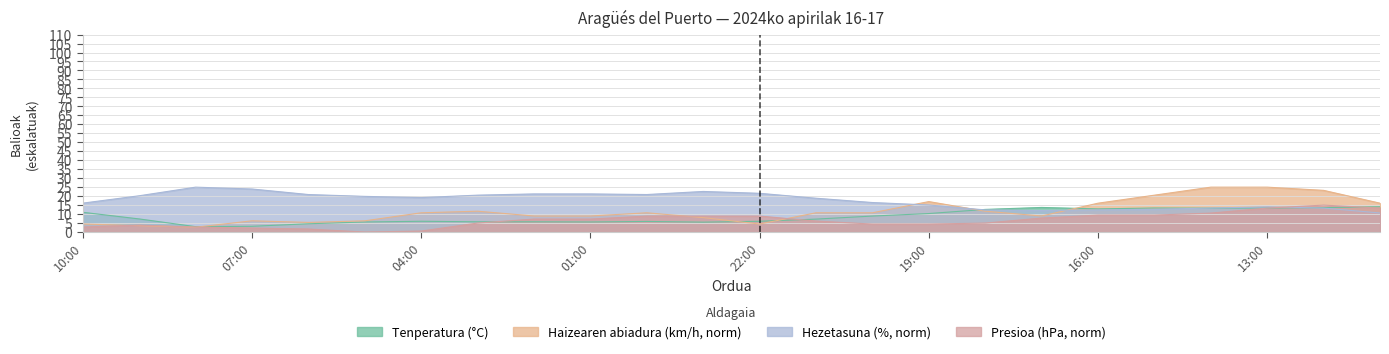

What is the average value of the Presioa (hPa) offset series?

6.6